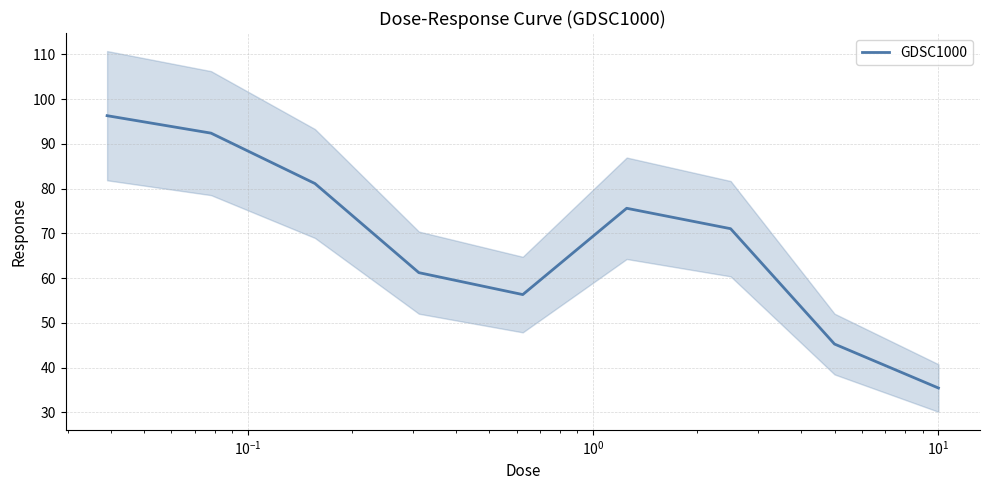

The value at $\mathdefault{10^{-1}}$ is 109.3. True or false?

False